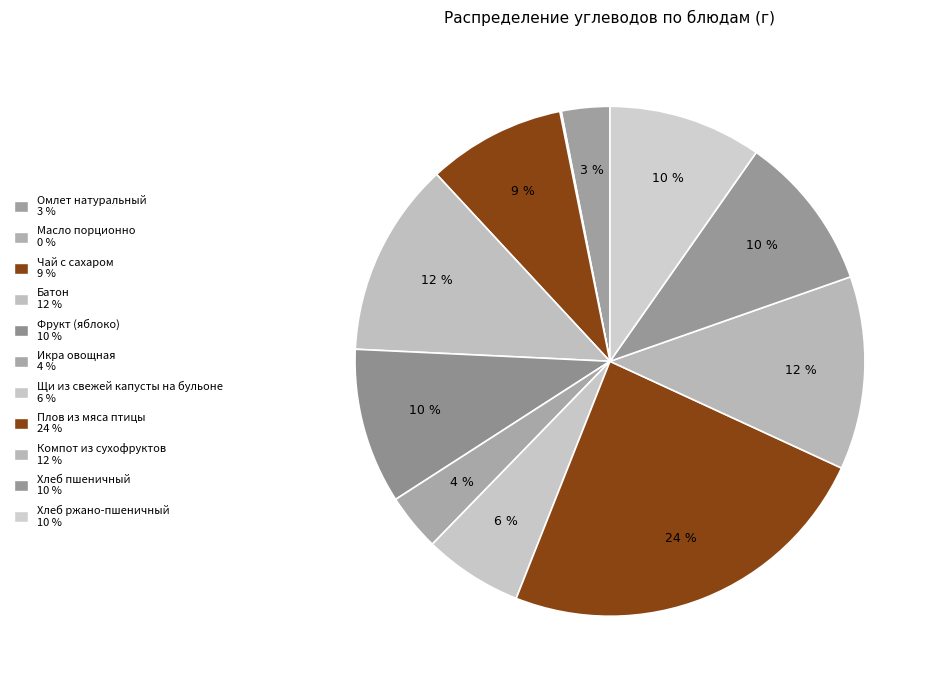

What portion of the pie excludes Чай с сахаром?

91.3%